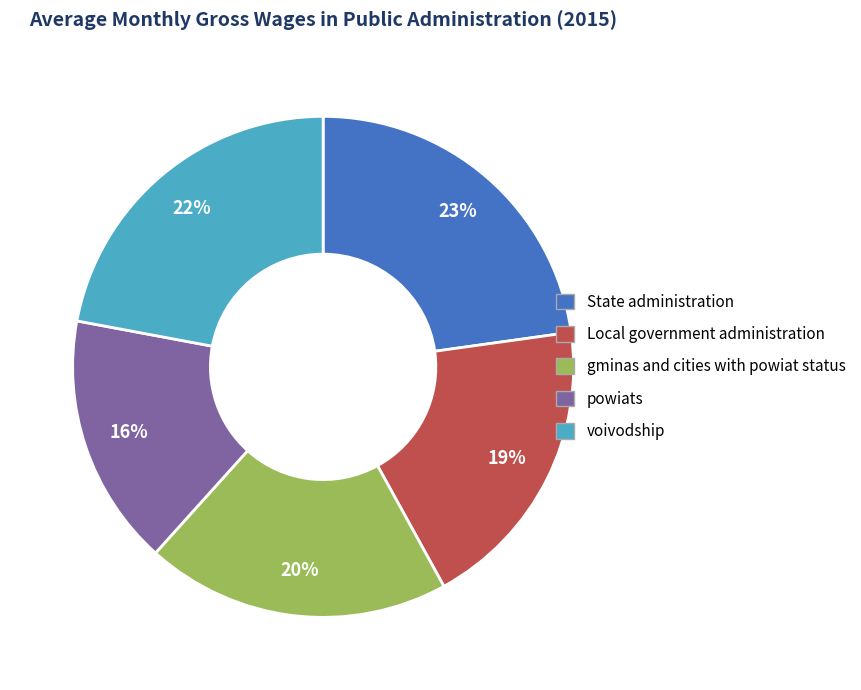

To the nearest percent, what portion does State administration represent?

23%